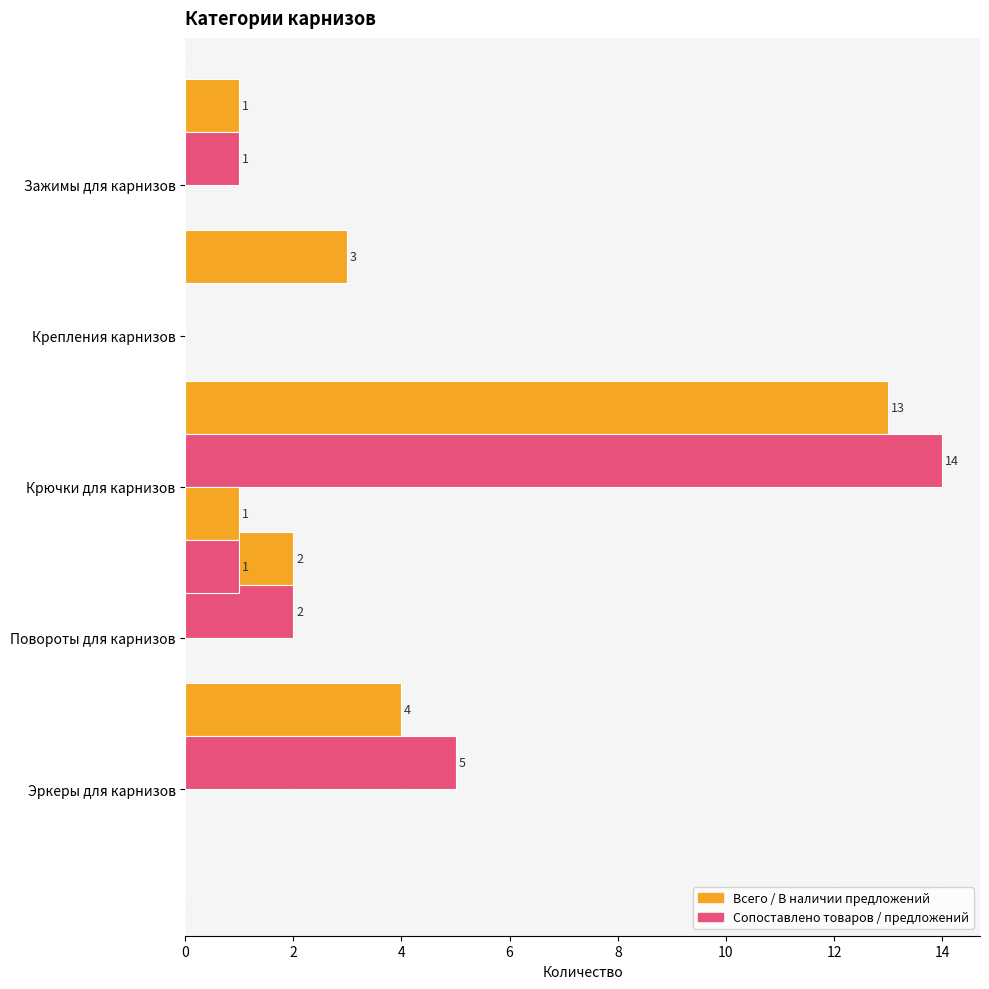

Which series has the largest range (max minus min)?

В наличии предложений